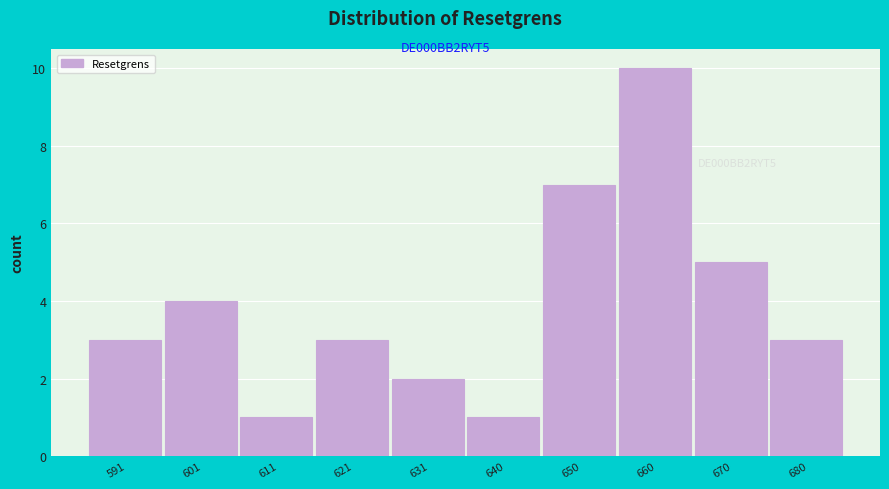

Reading left to right, what are all the values shown in this chart?

3	4	1	3	2	1	7	10	5	3